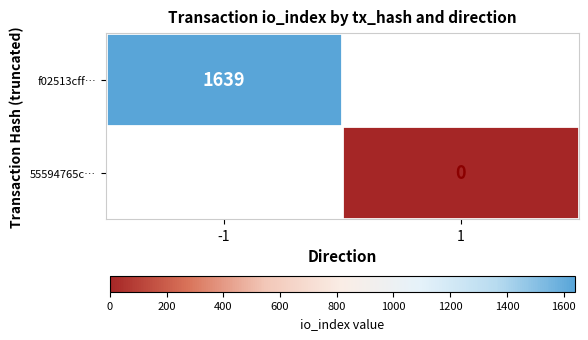

Is it true that f02513cff… equals 1639 at -1?

True